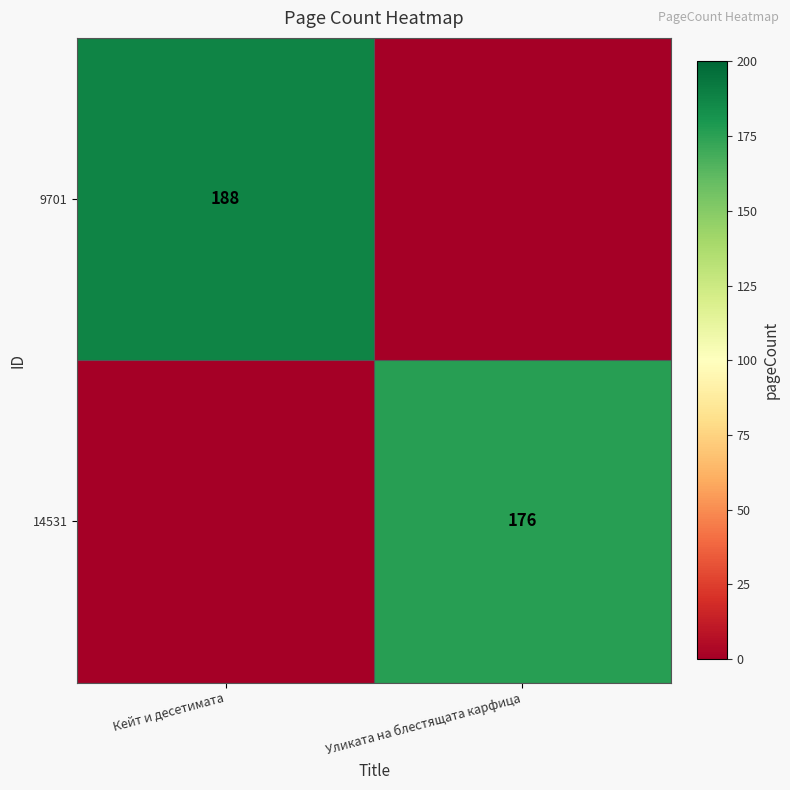

What is the total value across all series at Уликата на блестящата карфица?

176